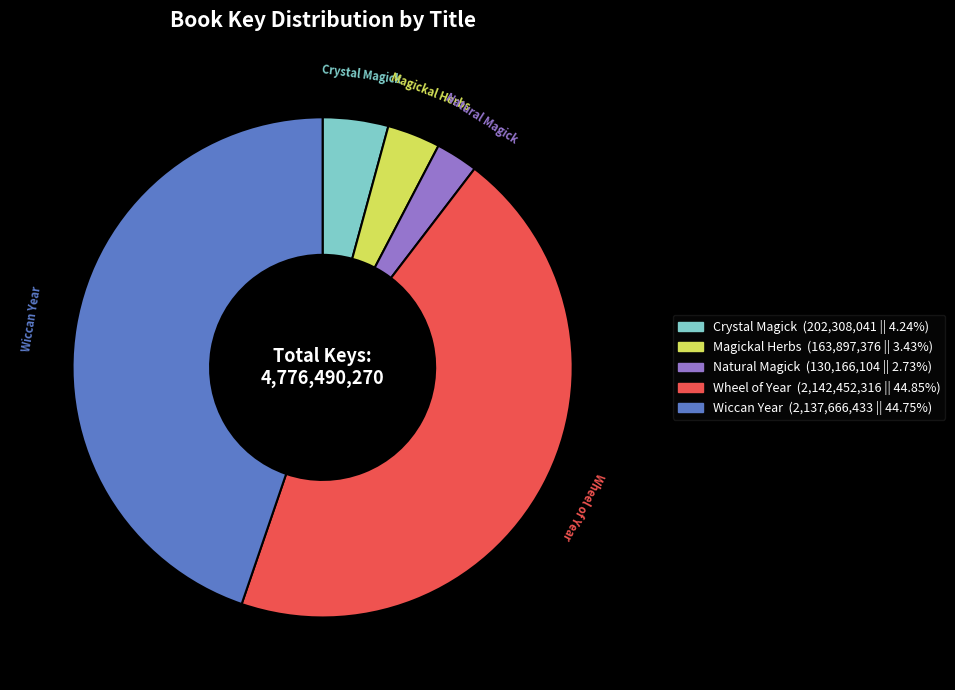

Is there any slice that represents more than half of the pie?

No